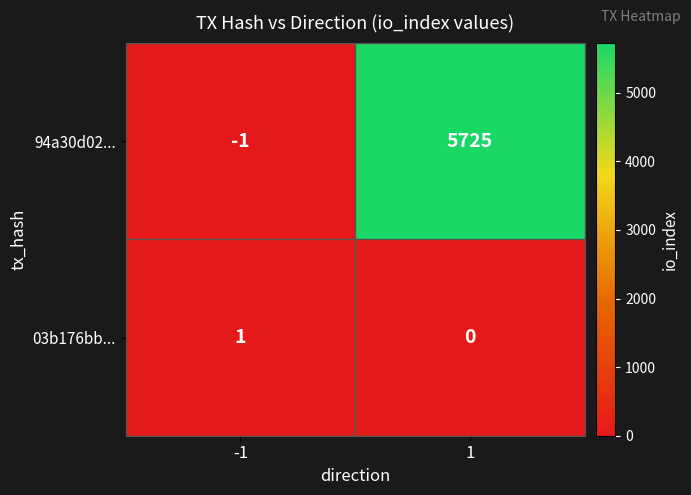

Reading left to right, list all the values displayed in this chart.

94a30d02...: -1	5725
03b176bb...: 1	0